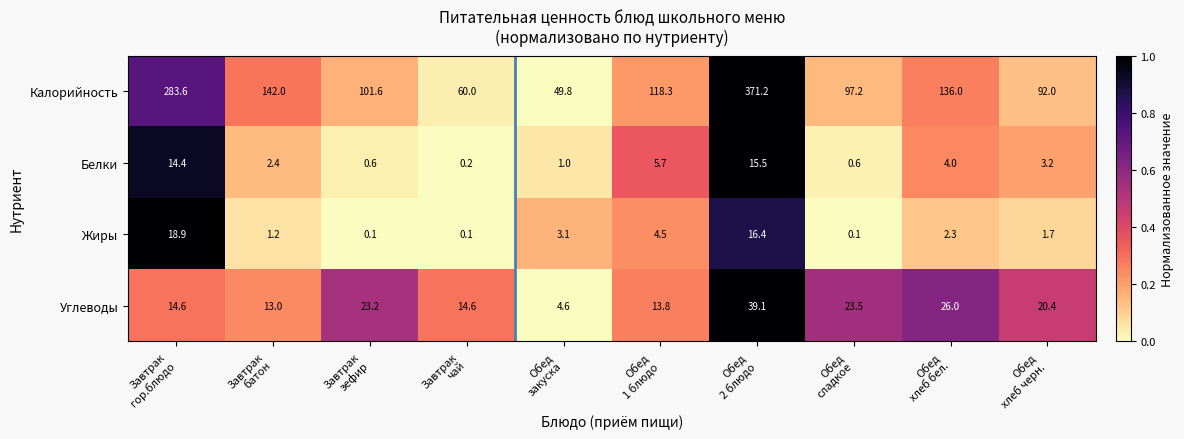

Which series changed the most between Завтрак
батон and Обед
хлеб бел.?

Углеводы